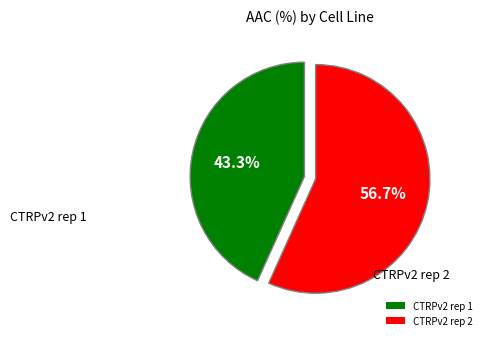

What percentage is the CTRPv2 rep 1 slice, to the nearest percent?

43%